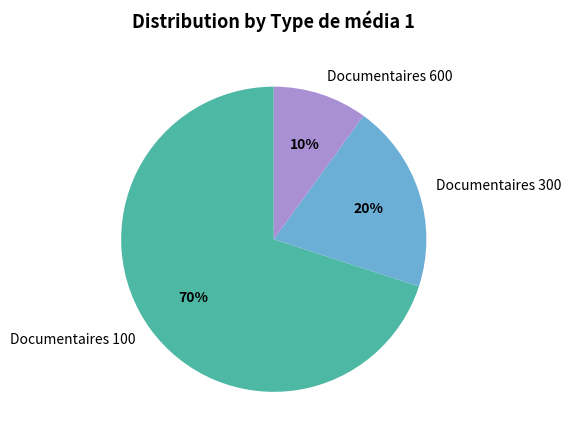

To the nearest percent, what is the difference between the largest and smallest slice percentages?

60%